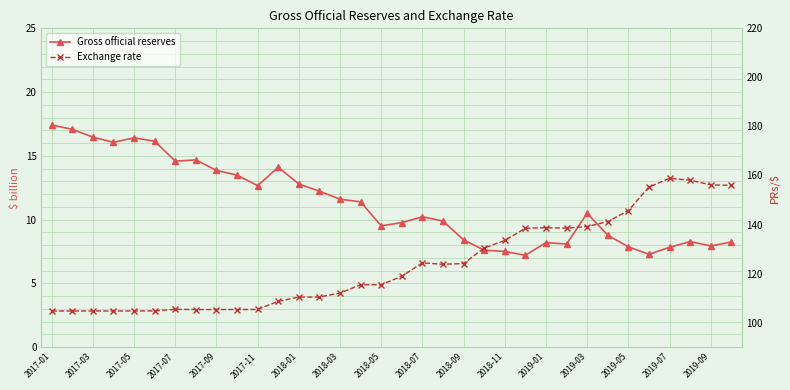

In Exchange rate, how many points are lower than both neighbors (excluding endpoints)?

5